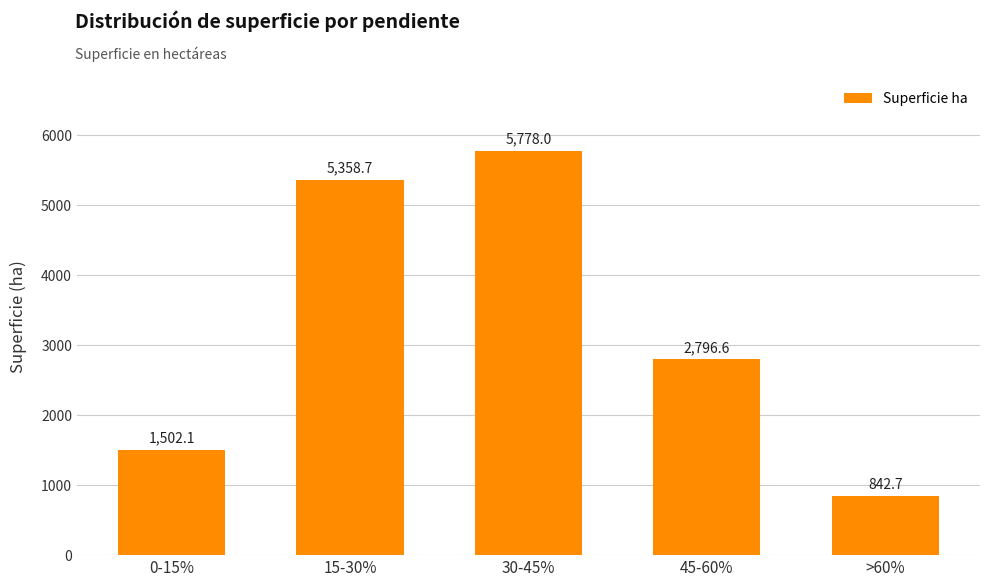

Rank the categories by value from highest to lowest.

30-45%, 15-30%, 45-60%, 0-15%, >60%